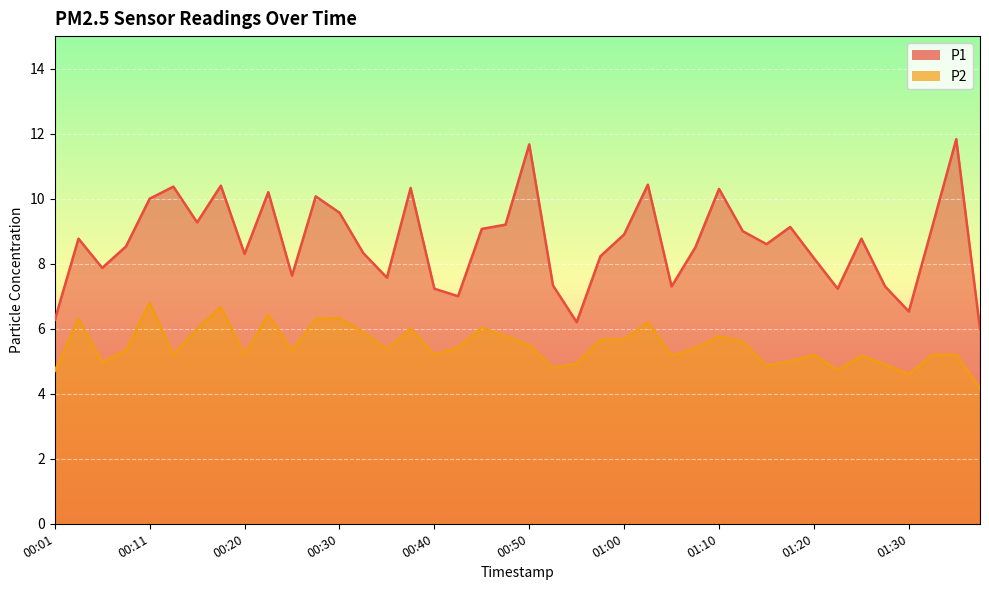

Rank the series at 00:25 from lowest to highest value.

P2, P1